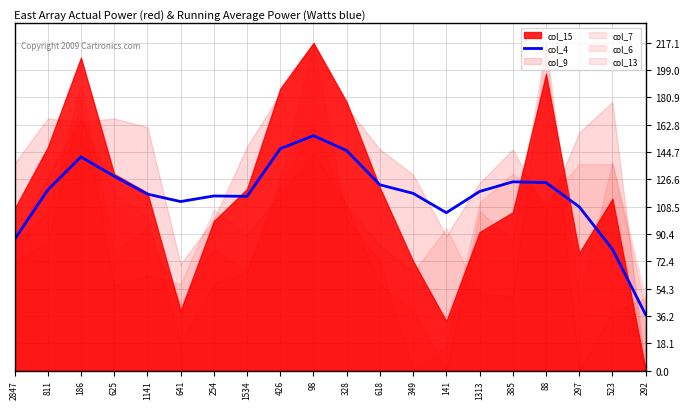

What is the approximate value at 186?

141.5